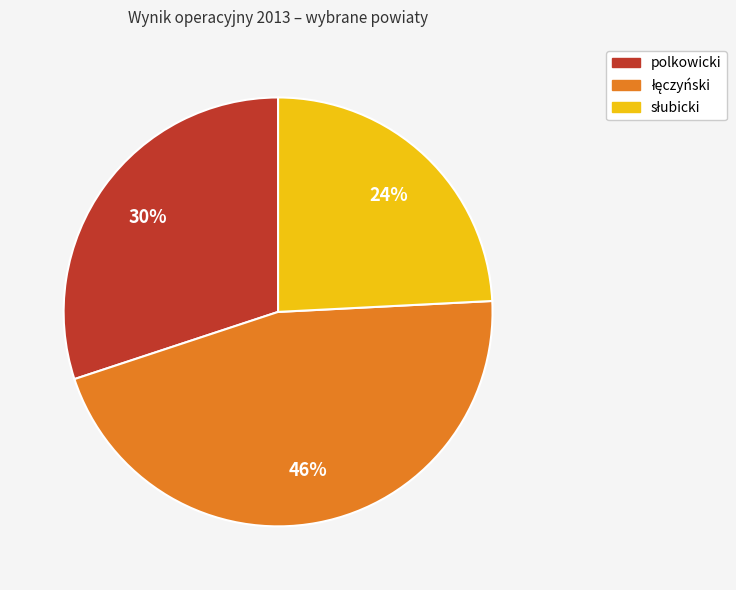

The polkowicki slice represents 21% of the pie. True or false?

False